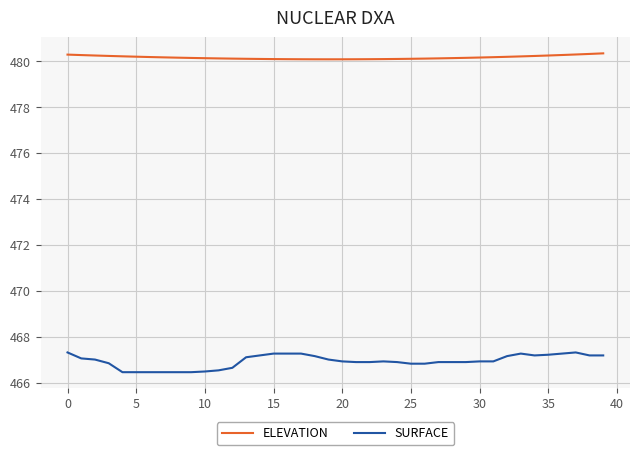

Which series has the largest total across all categories?

ELEVATION